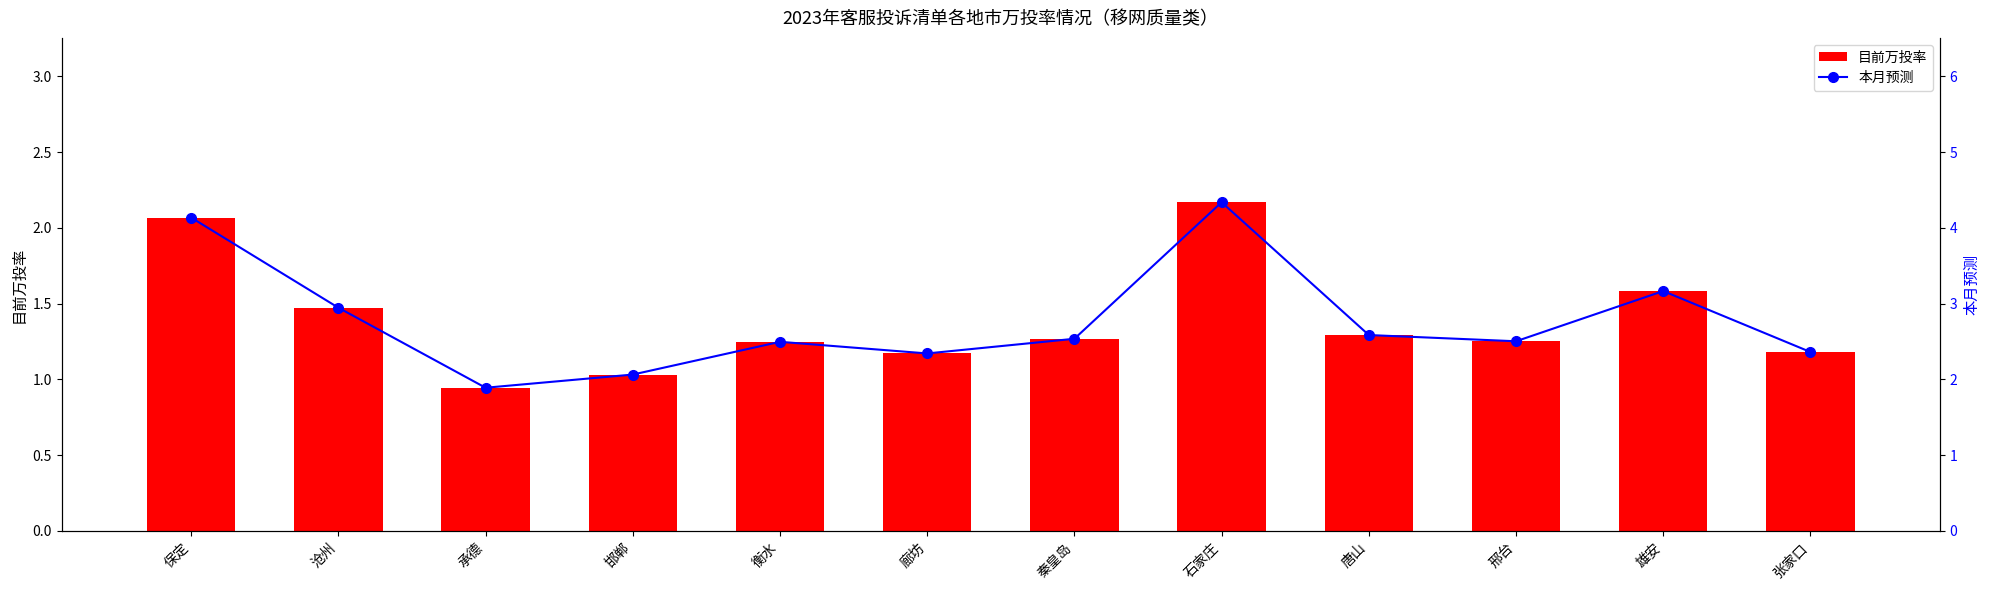

The value of 目前万投率 at 廊坊 is 0.4. True or false?

False